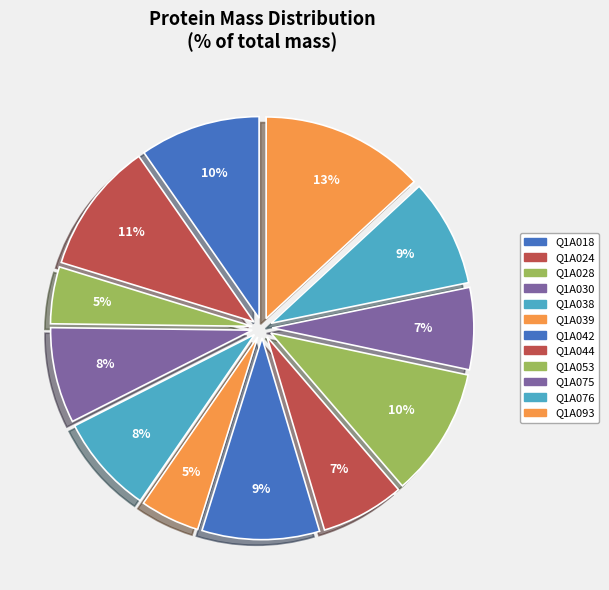

The Q1A044 slice represents 7% of the pie. True or false?

True